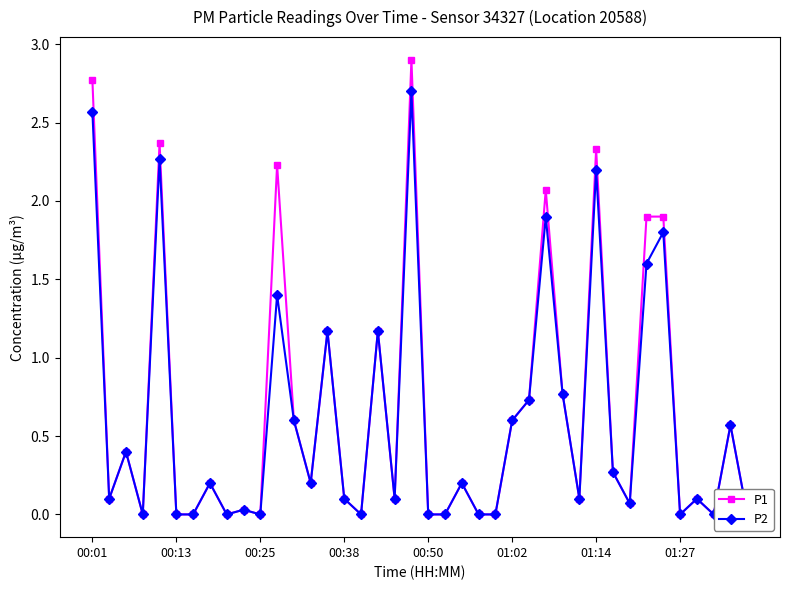

Between 01:27 and 9, which series saw the biggest shift?

P1